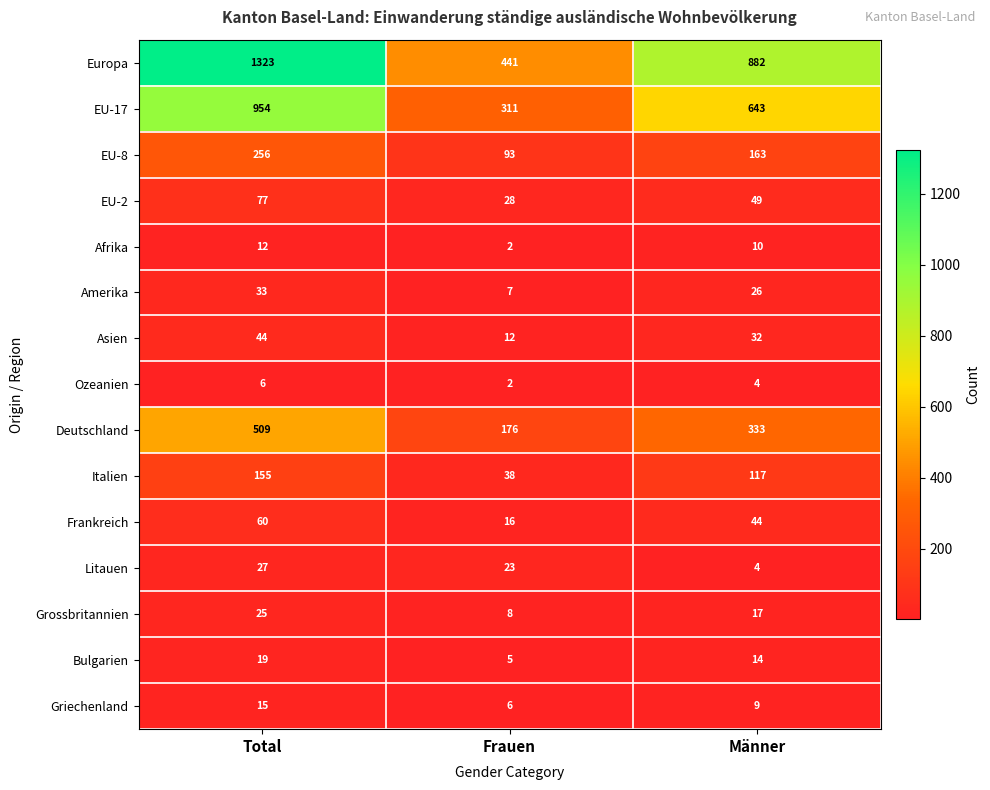

Read the Europa value at Männer, to the nearest 100.

900